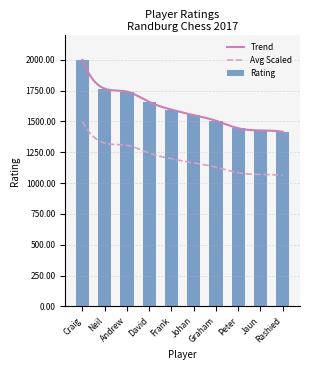

True or false: Trend and Avg Scaled cross at least once.

False